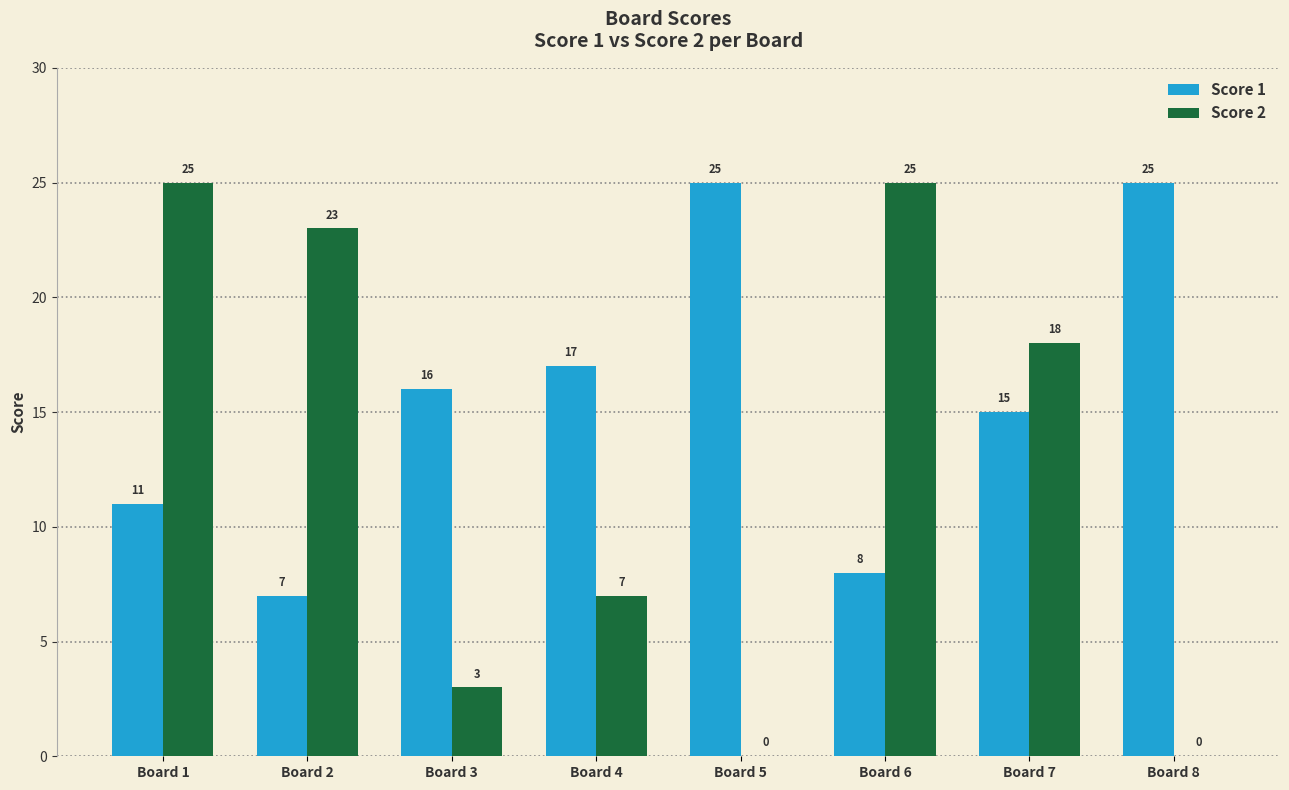

Is it true that Score 1 equals 36 at Board 8?

False